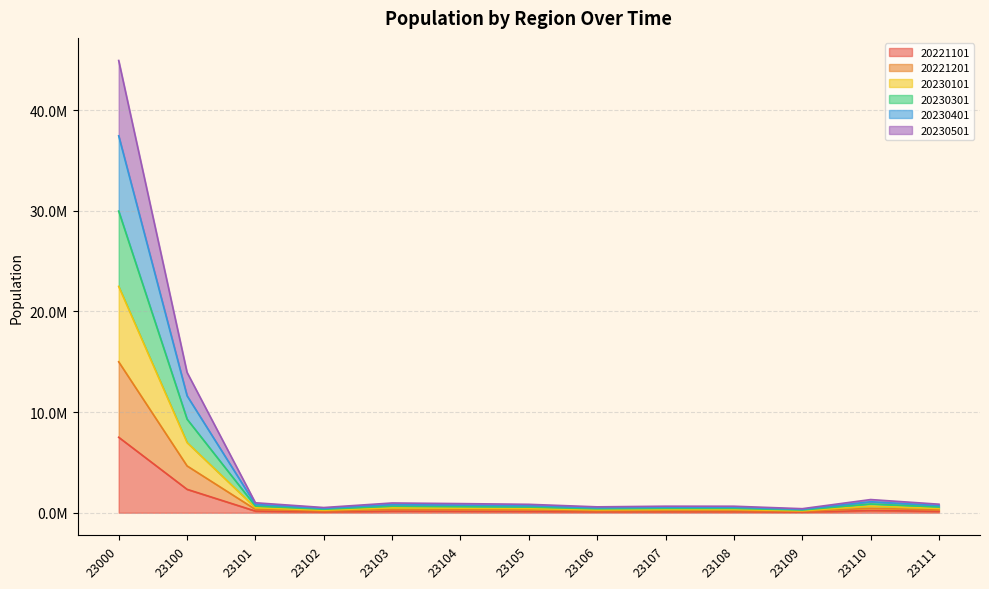

What is the value of the 20221101 point at the 6th from the left?

151033